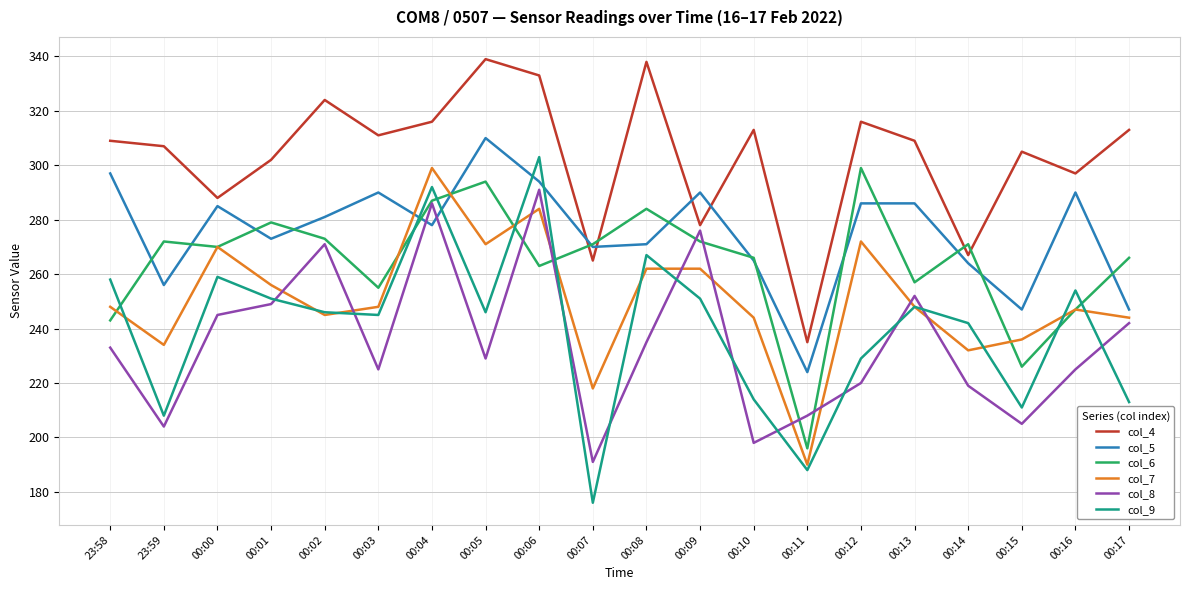

What are all the series names shown in the legend?

col_4, col_5, col_6, col_7, col_8, col_9